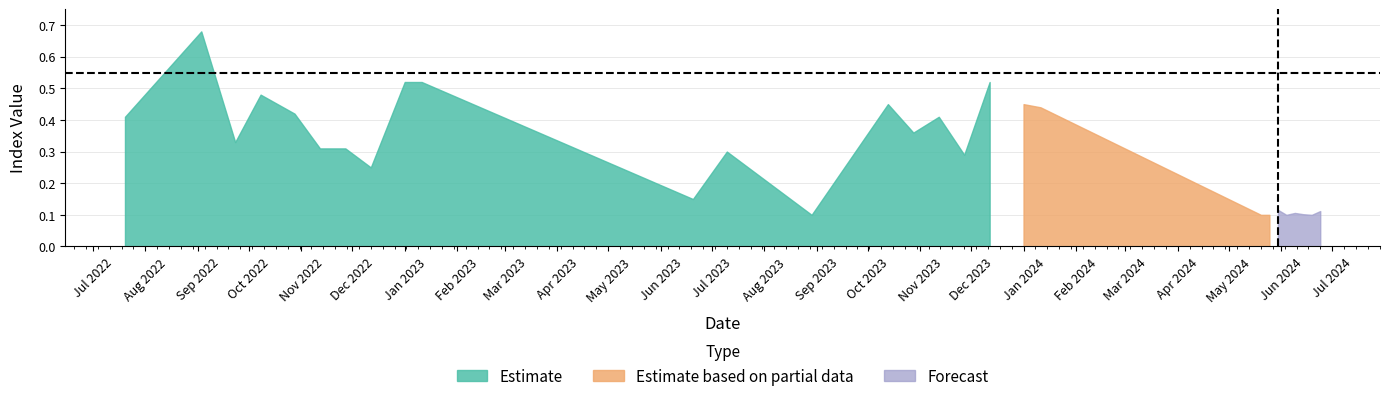

True or false: ndvi and ndre cross at least once.

False